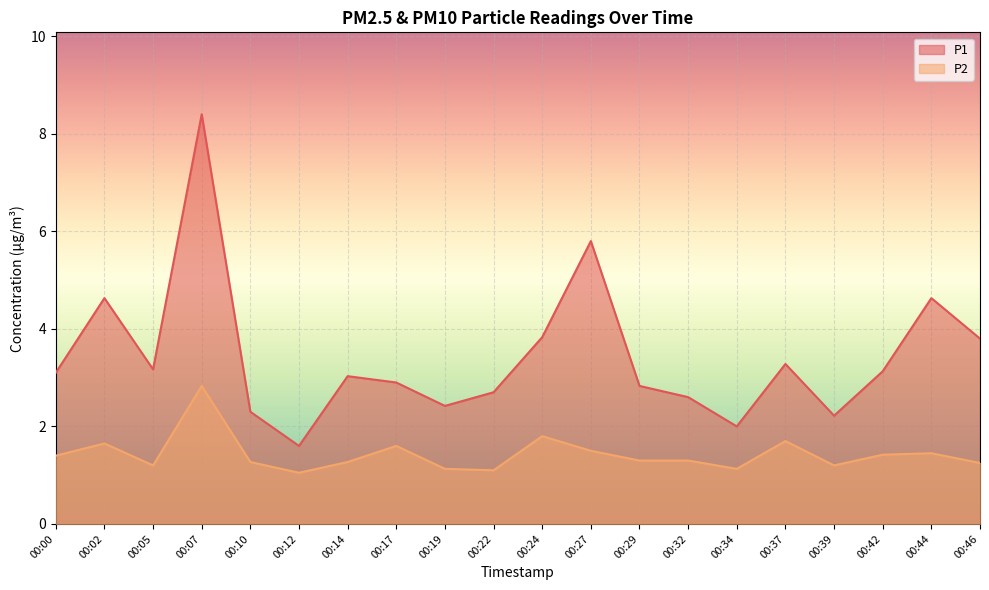

True or false: P1 and P2 cross at least once.

False